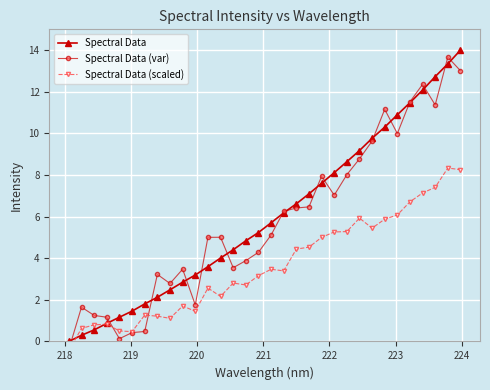

What is the value of the Spectral Data point at the 3rd from the left?

0.6